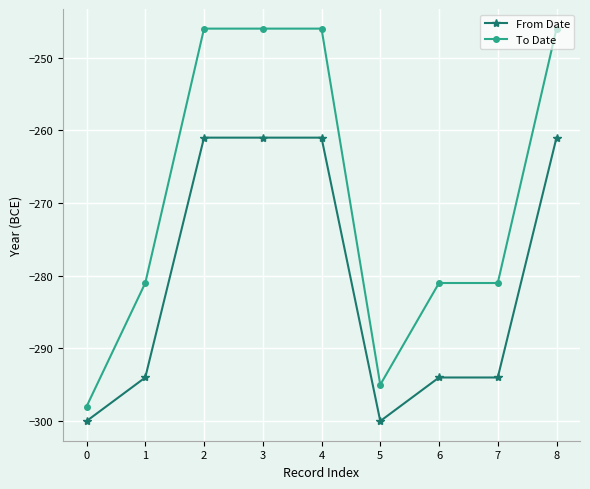

How many data points in From Date are above -294?

4